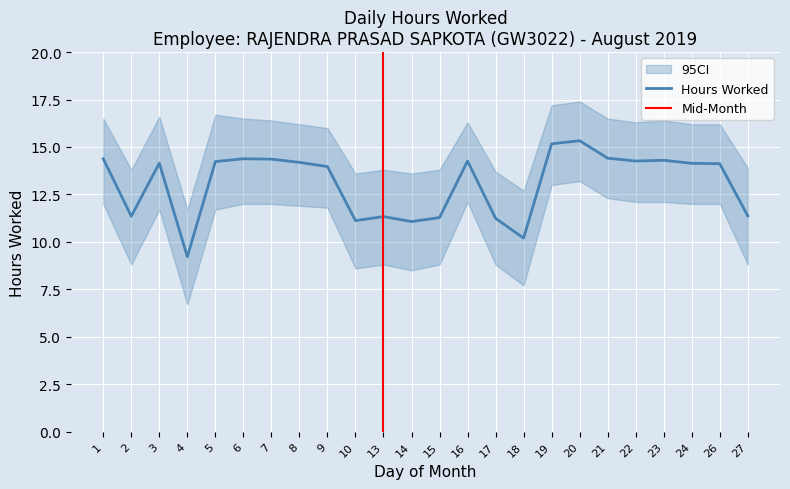

What is the sum of the CI_upper values at 23 and 18?

29.1